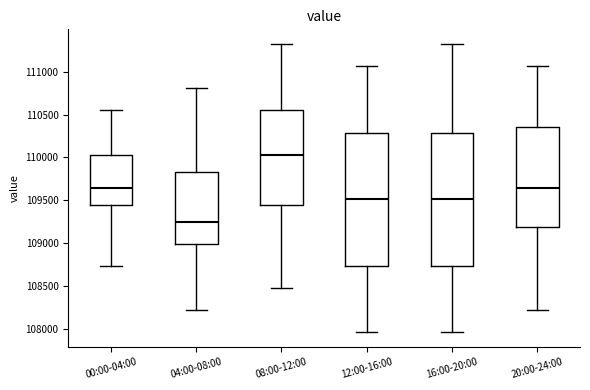

Reading left to right, read every box against the y-axis: the position of its median line, the range the box covers, and the ends of its whiskers. The values are not printed on the chart, so give them approximately, as read against the axis.

00:00-04:00: median 109650, box 109450 to 110050, whiskers 108750 to 110550
04:00-08:00: median 109250, box 109000 to 109850, whiskers 108200 to 110800
08:00-12:00: median 110050, box 109450 to 110550, whiskers 108500 to 111300
12:00-16:00: median 109500, box 108750 to 110300, whiskers 107950 to 111050
16:00-20:00: median 109500, box 108750 to 110300, whiskers 107950 to 111300
20:00-24:00: median 109650, box 109200 to 110350, whiskers 108200 to 111050